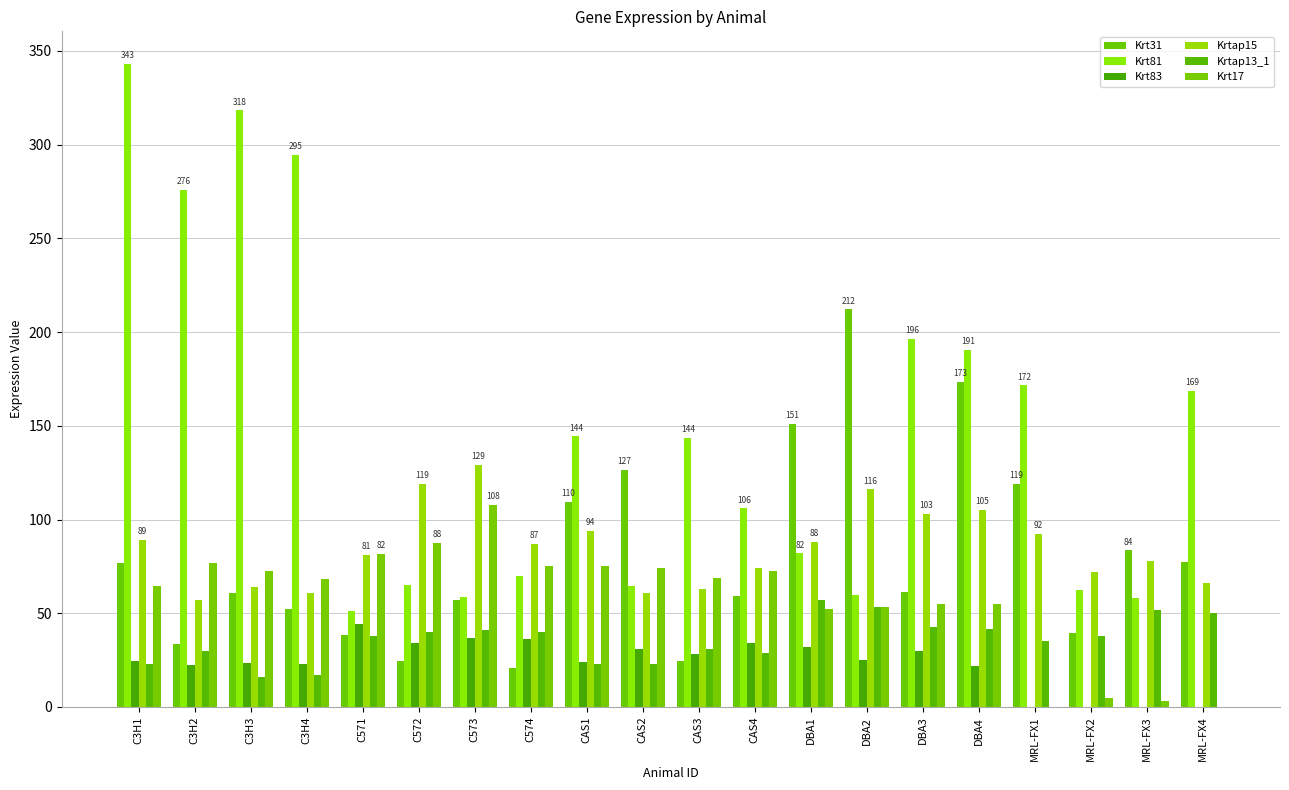

Are the bars grouped side by side (vs. stacked)?

Yes